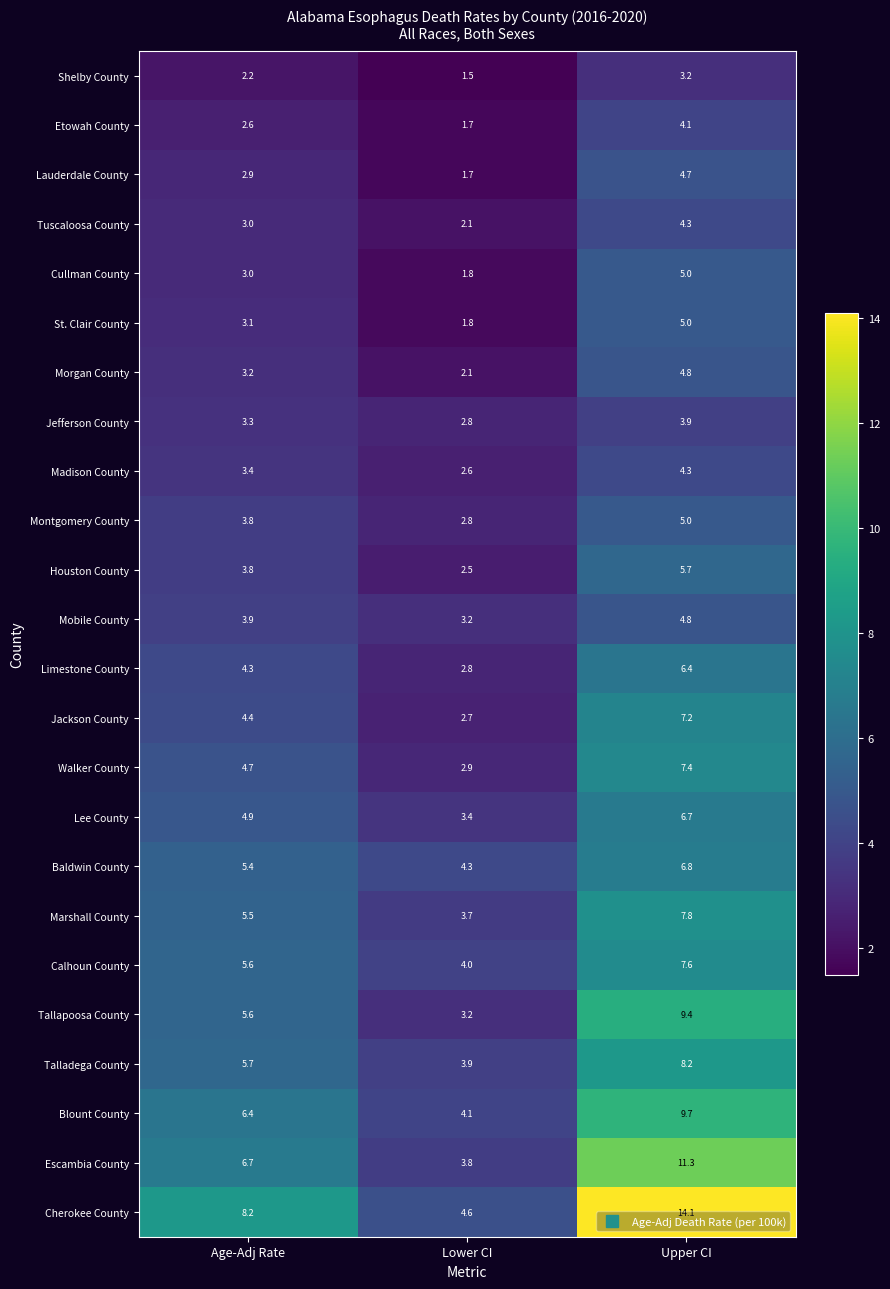

What is the average value of the Tallapoosa County series?

6.1